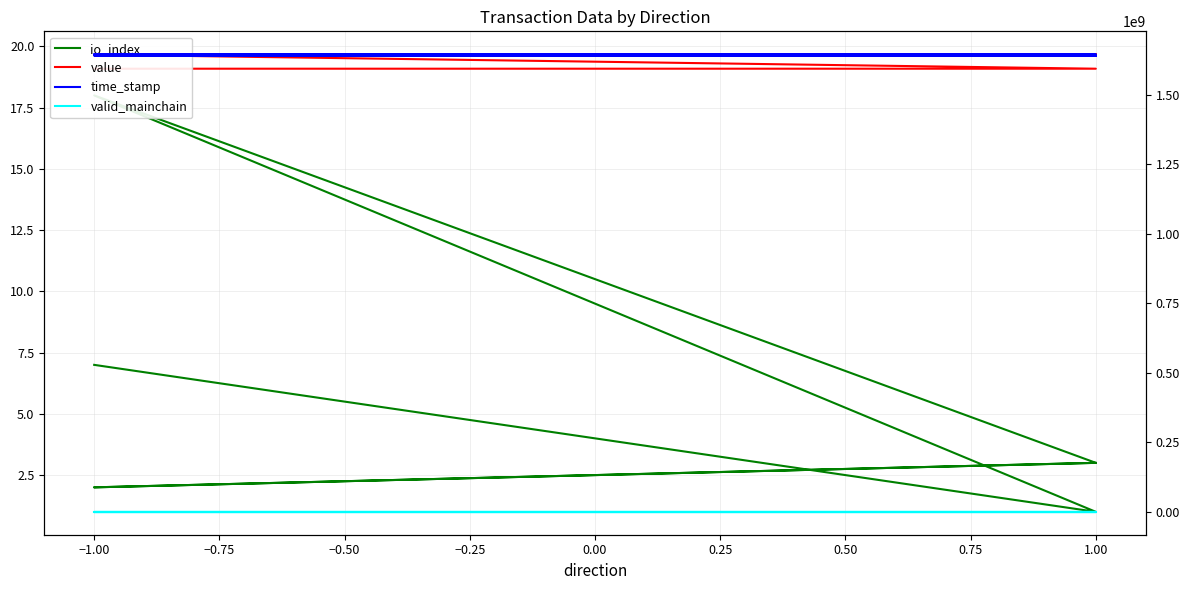

Rank the series by their maximum value, from highest to lowest.

time_stamp, value, io_index, valid_mainchain